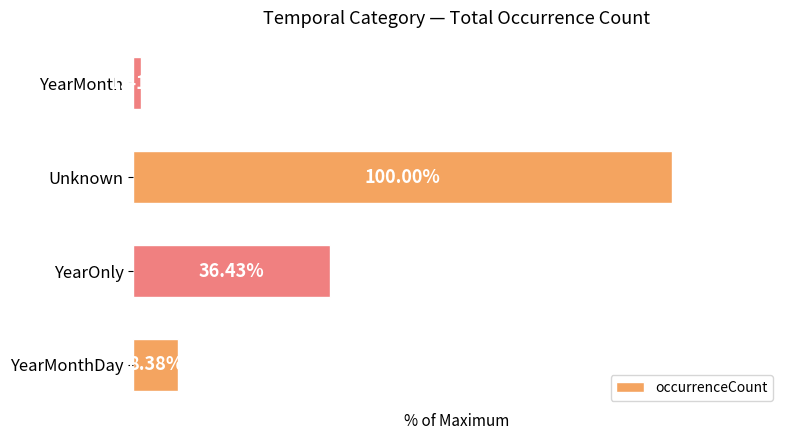

Where is the data nearest to the value 50?

YearOnly